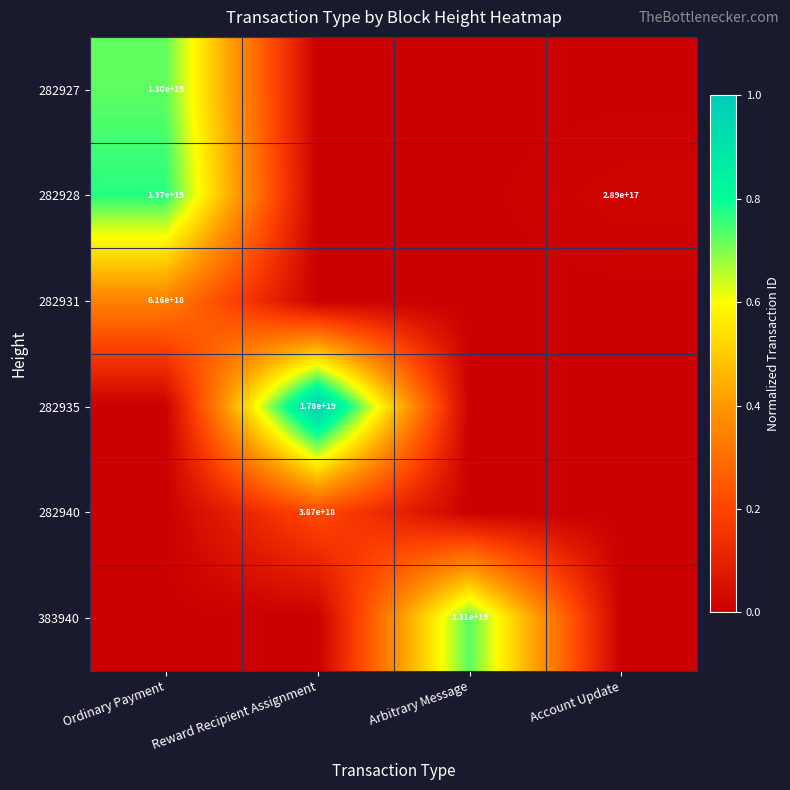

What is the spread (max minus min) of values at Ordinary Payment?

0.8